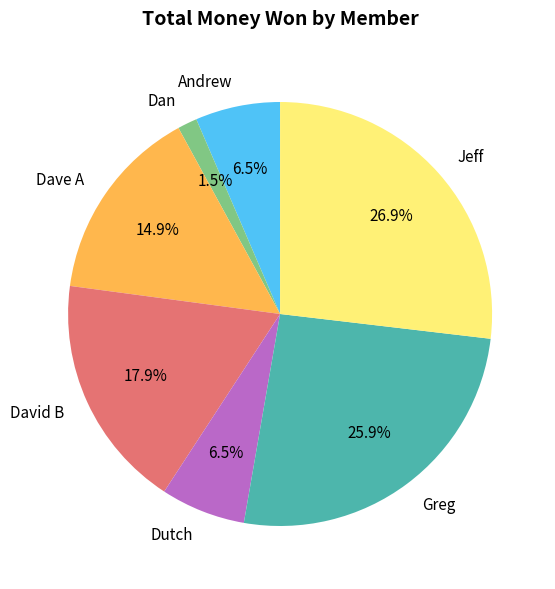

To the nearest percent, what is the difference between the largest and smallest slice percentages?

25%